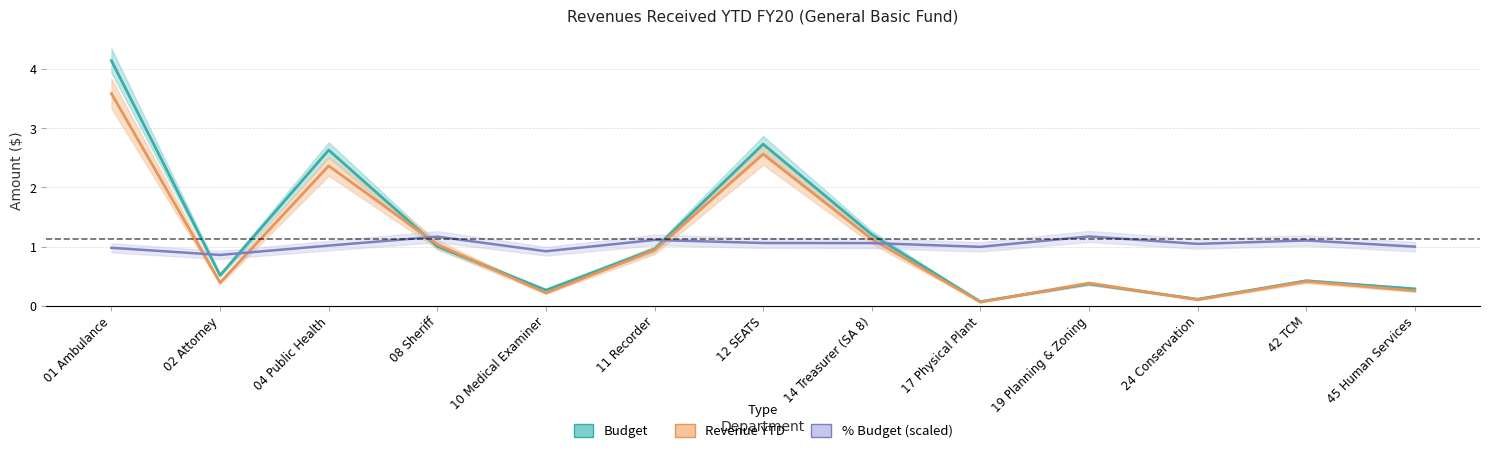

At which label does % Budget (scaled) first exceed 1?

04 Public Health